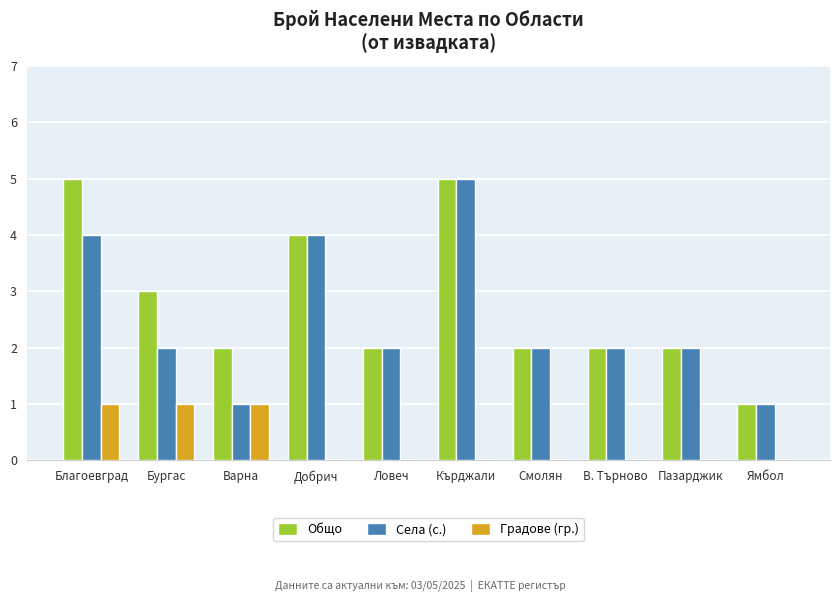

What value does the Градове (гр.) series have at Бургас?

1